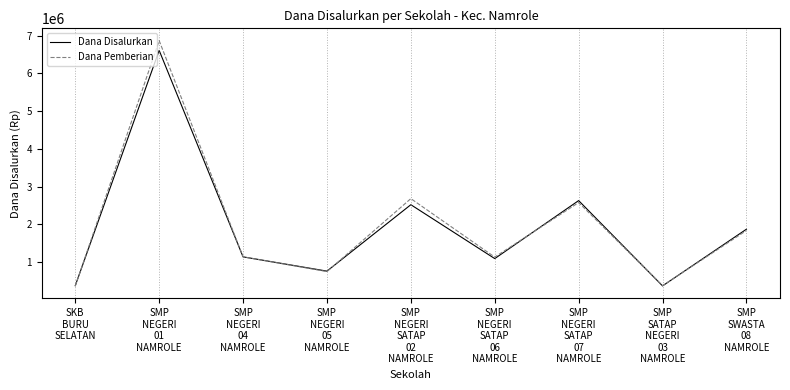

List the series in order of their peak value, highest first.

Dana Pemberian, Dana Disalurkan